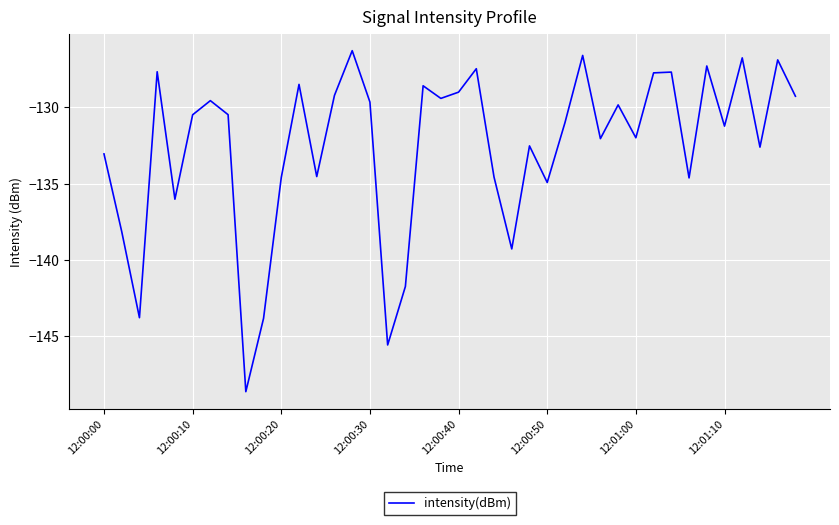

What is the sum of all values?

-5302.8